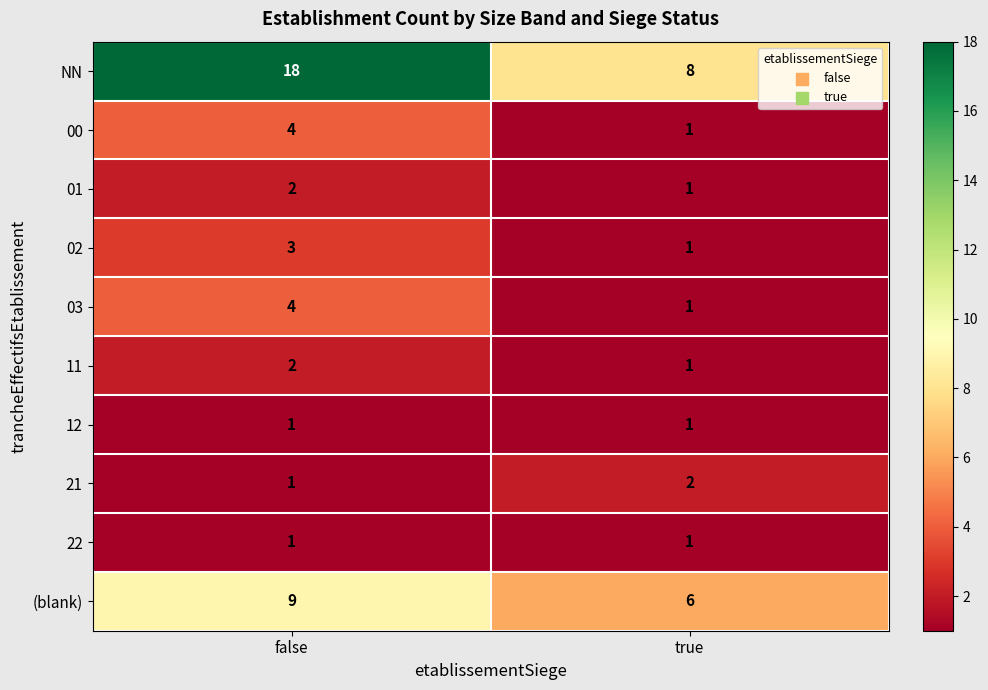

How many distinct data groups are displayed?

10